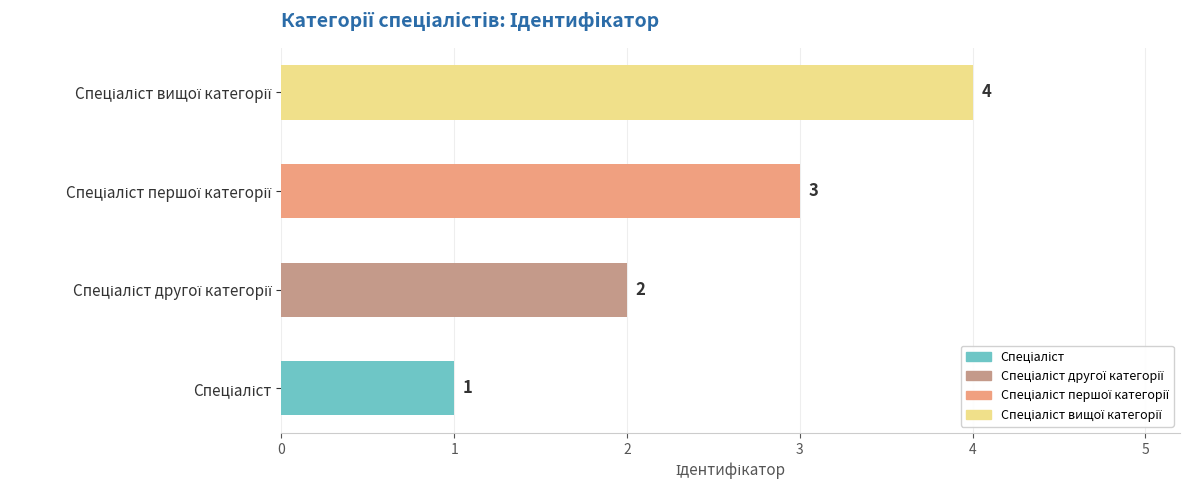

Are the bars grouped side by side (vs. stacked)?

No